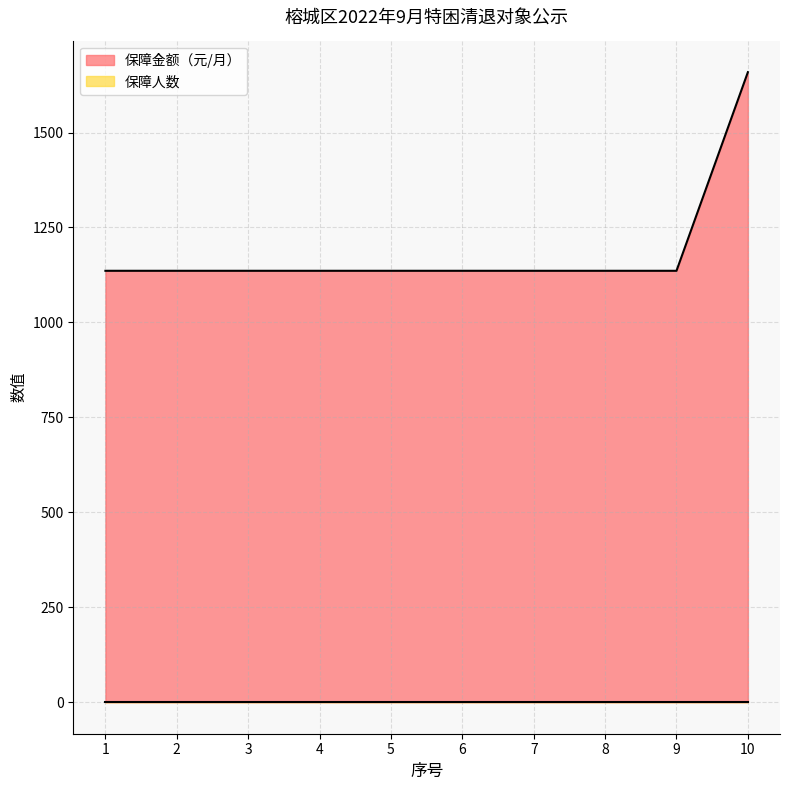

What is the approximate value at 4, to the nearest 10?

1140